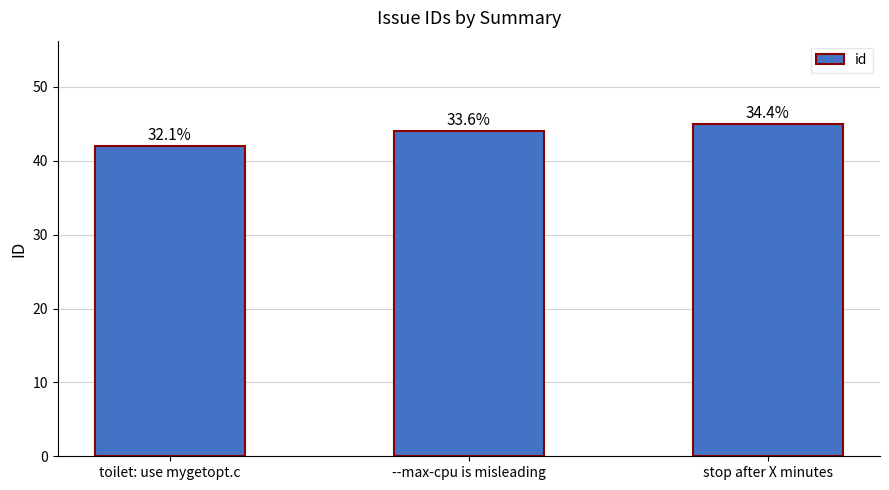

What is the change in value from --max-cpu is misleading to stop after X minutes?

+1